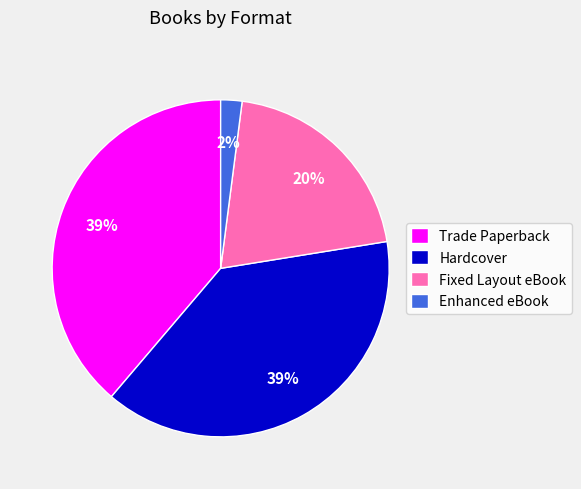

Does Hardcover represent more than half of the total?

No